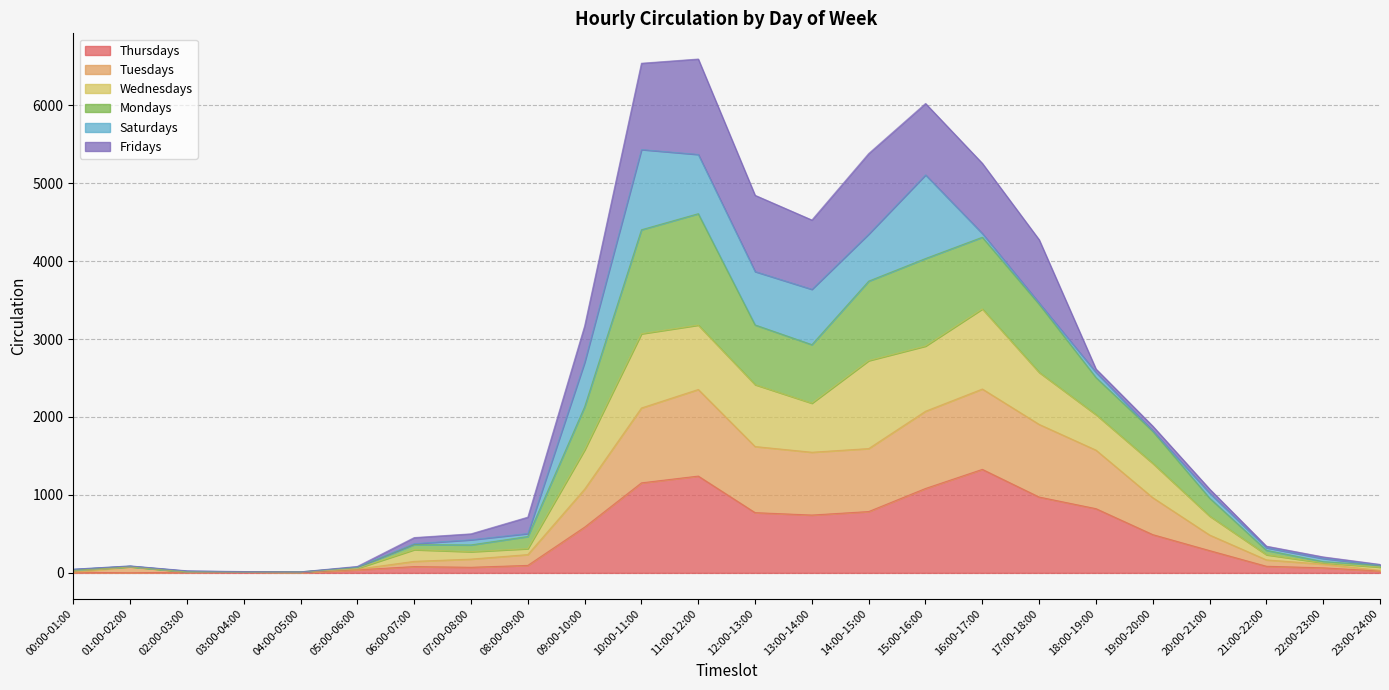

True or false: Thursdays has a value of 2084 at 16:00-17:00.

False